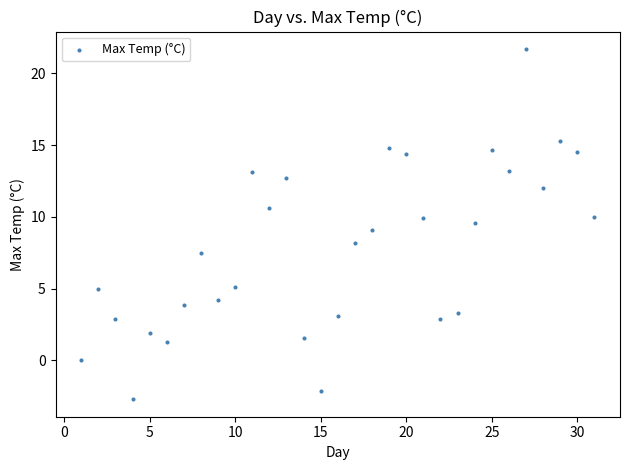

What is the range of Y values (max minus min)?

24.4